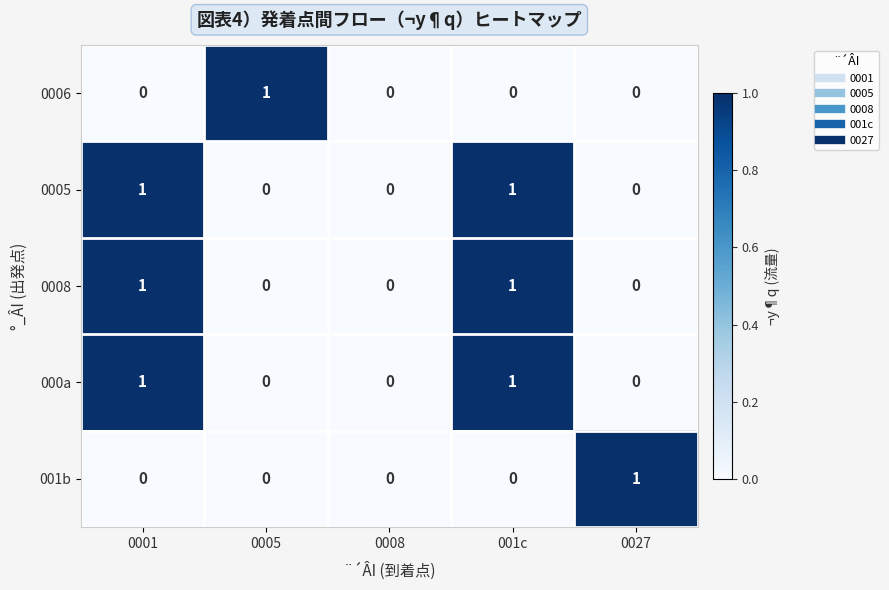

Is it true that 0008 equals -1 at 0008?

False